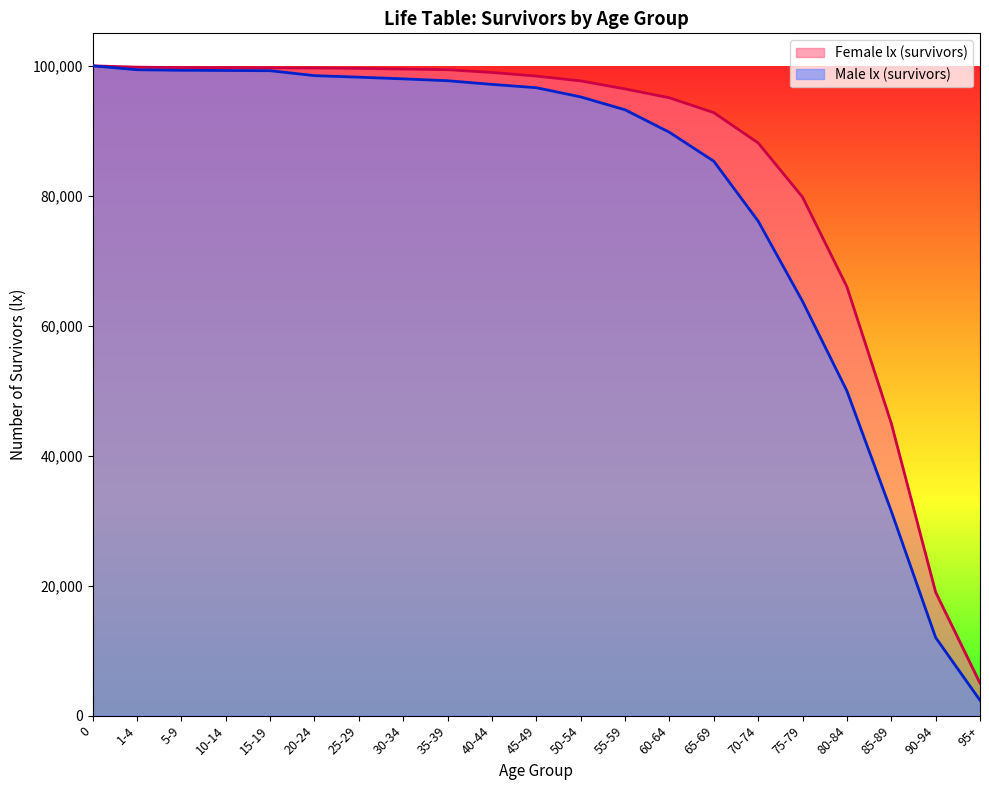

How many data points in Female lx (survivors) are less than 98423?

10